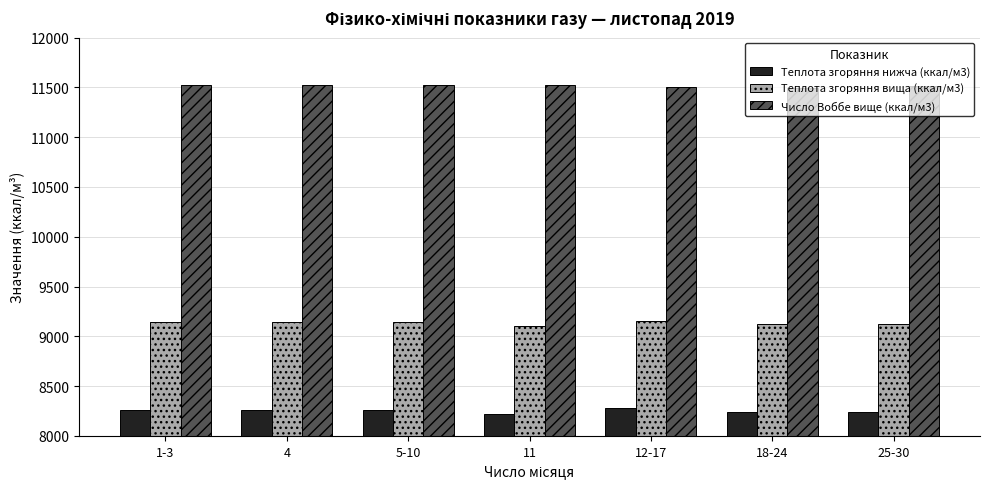

Rank the series by their average value, from lowest to highest.

Теплота згоряння нижча (ккал/м3), Теплота згоряння вища (ккал/м3), Число Воббе вище (ккал/м3)